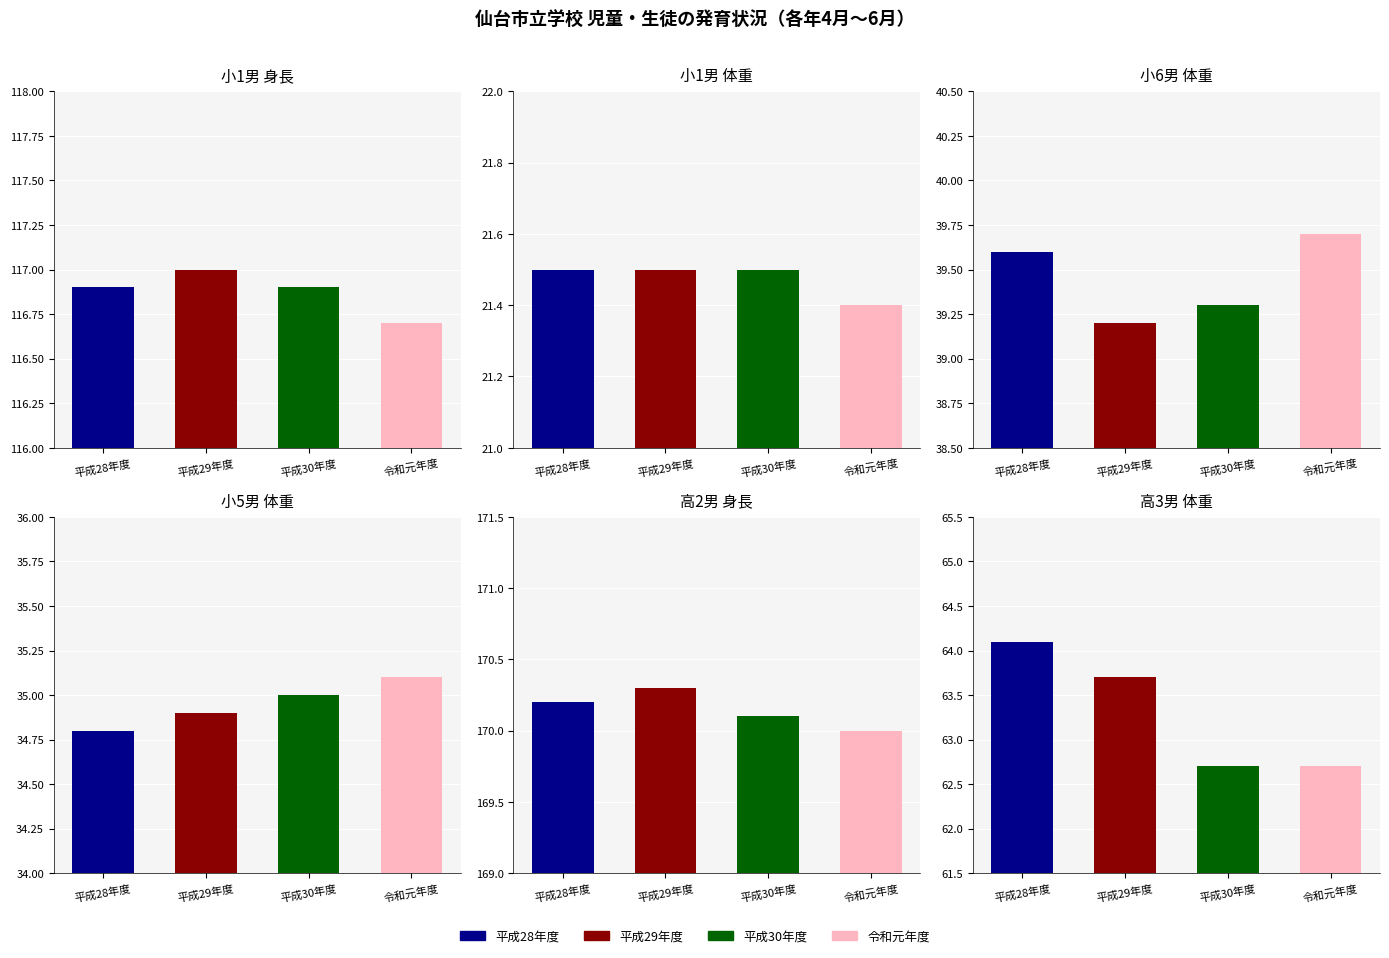

What is the value of the 平成29年度 bar at the 2nd from the left?

21.5